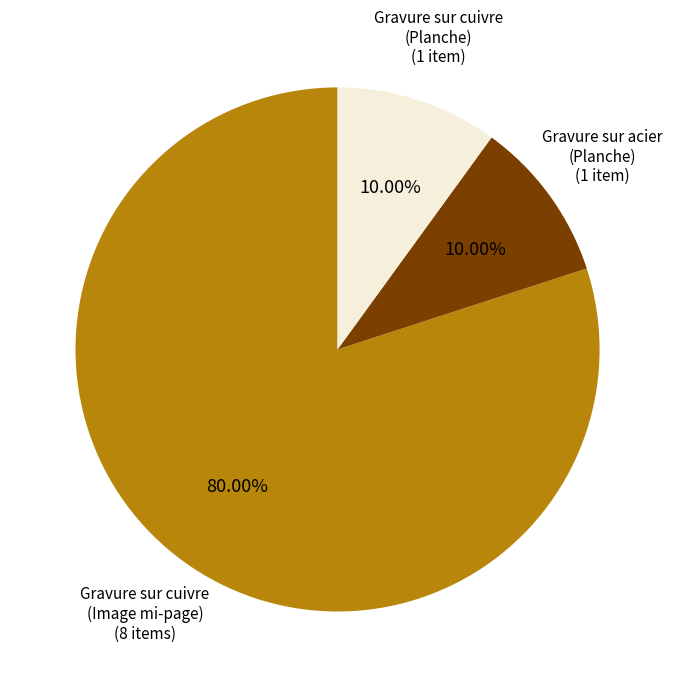

Count the number of slices in the pie.

3